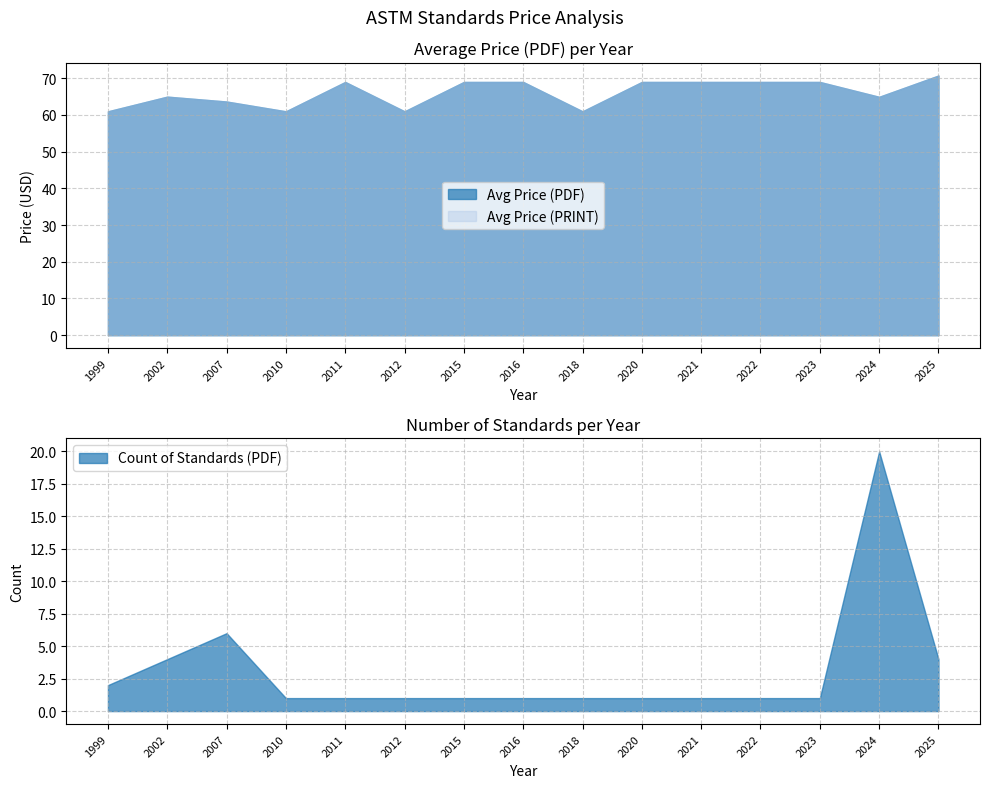

What is the maximum value for Count of Standards (PDF)?

20